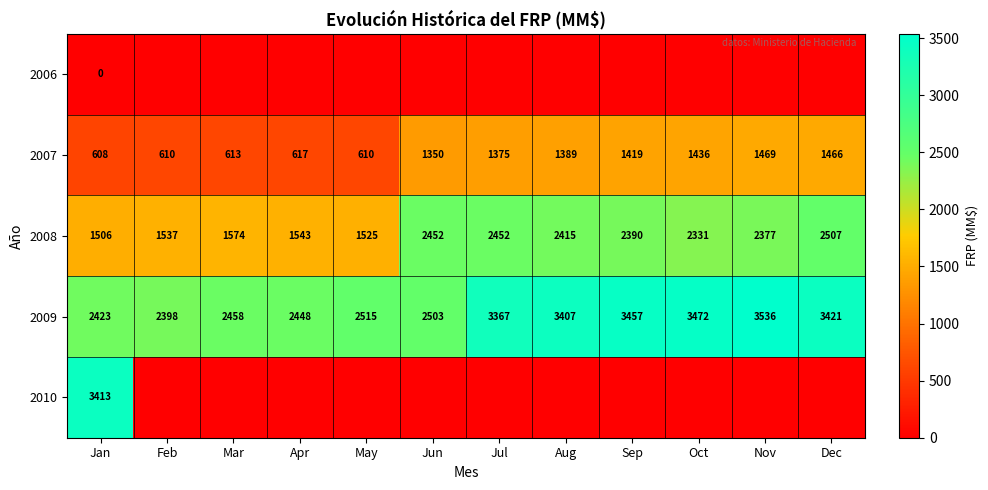

Which category has the lowest value in the 2007 series?

Jan